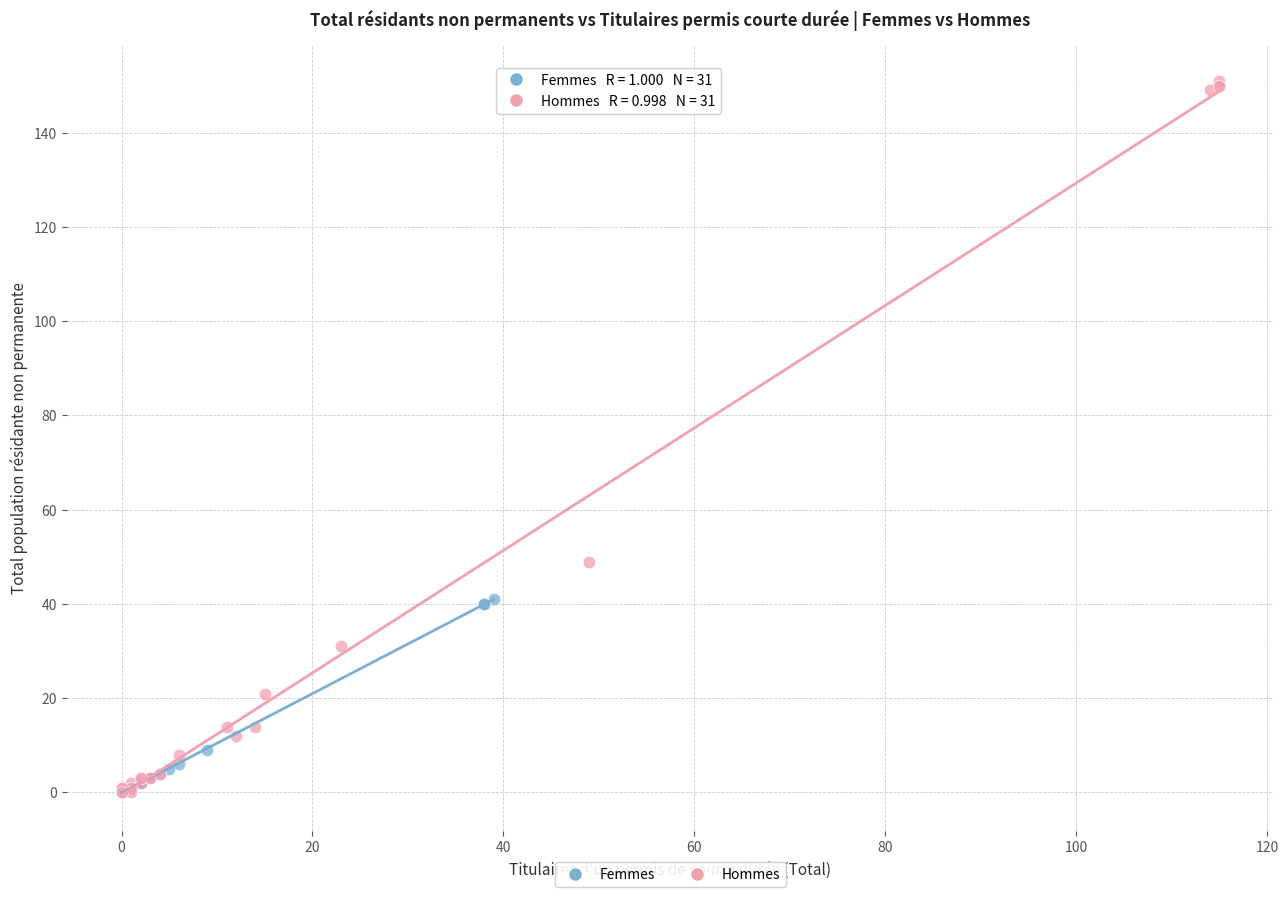

Which series has the largest Y range (max minus min)?

Hommes